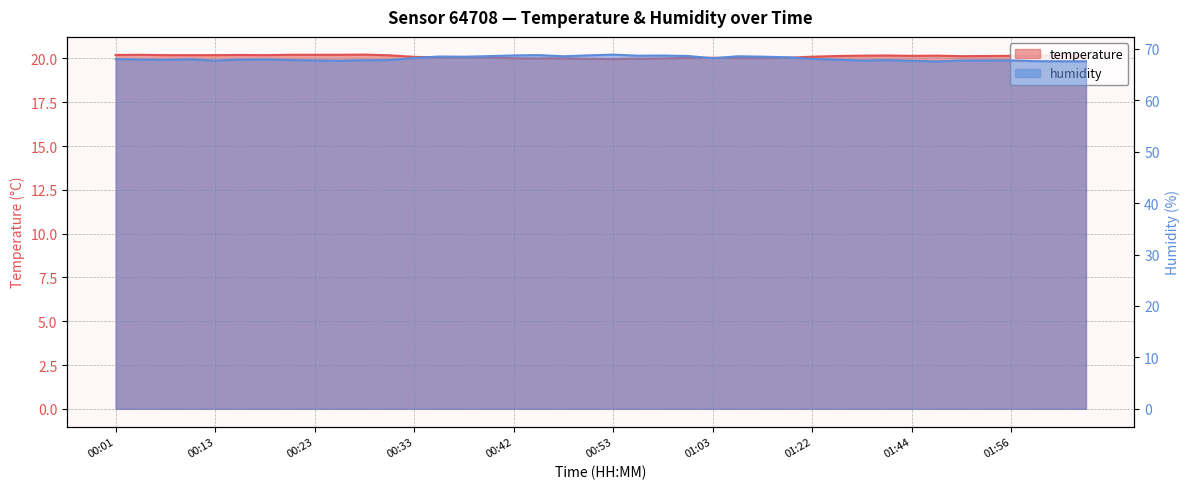

List the series in order of their peak value, lowest first.

temperature, humidity